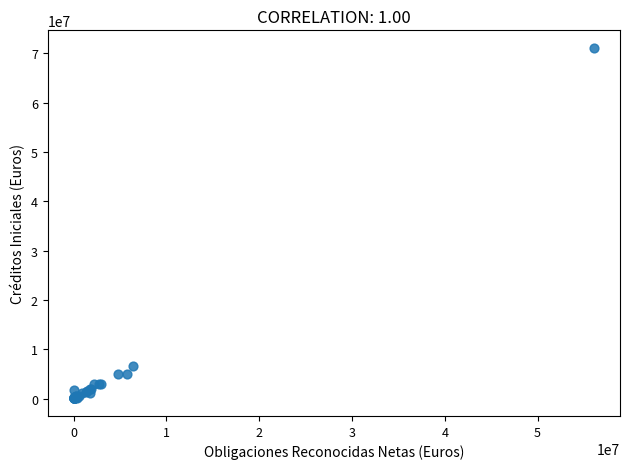

What Y value in the scatter plot is closest to 35563903?

6699000.0